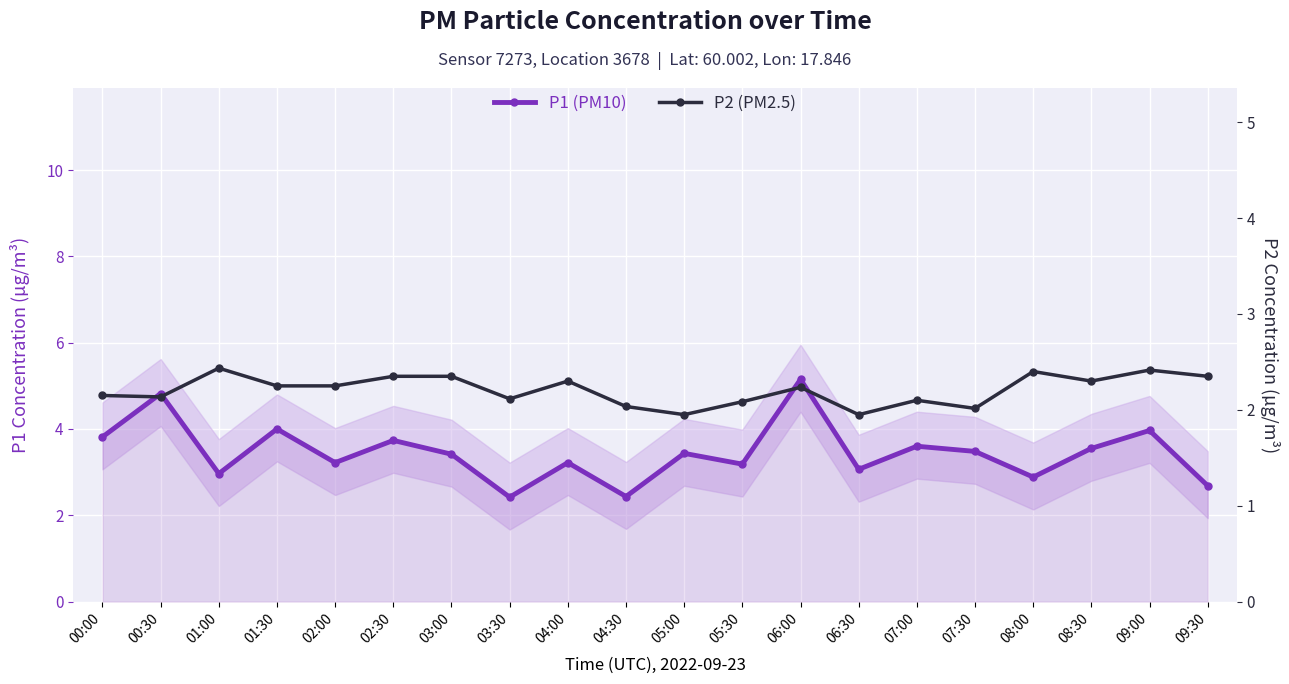

Is it true that P1 (PM10) equals 3.5 at 08:30?

True